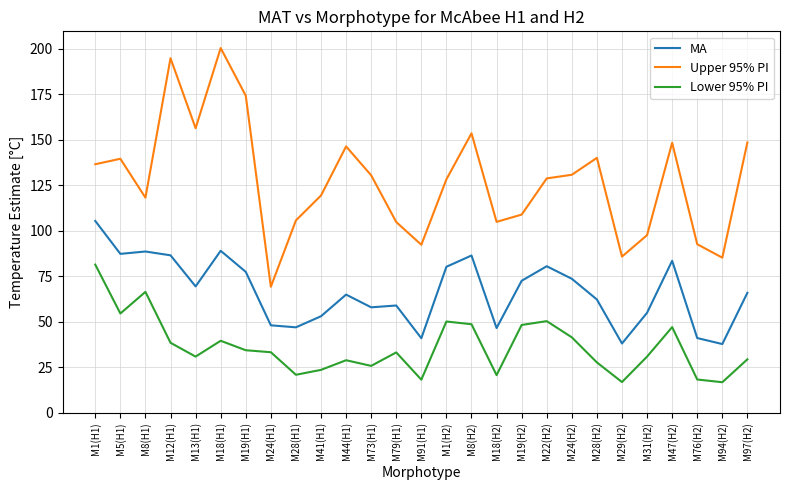

True or false: Upper 95% PI and MA cross at least once.

False